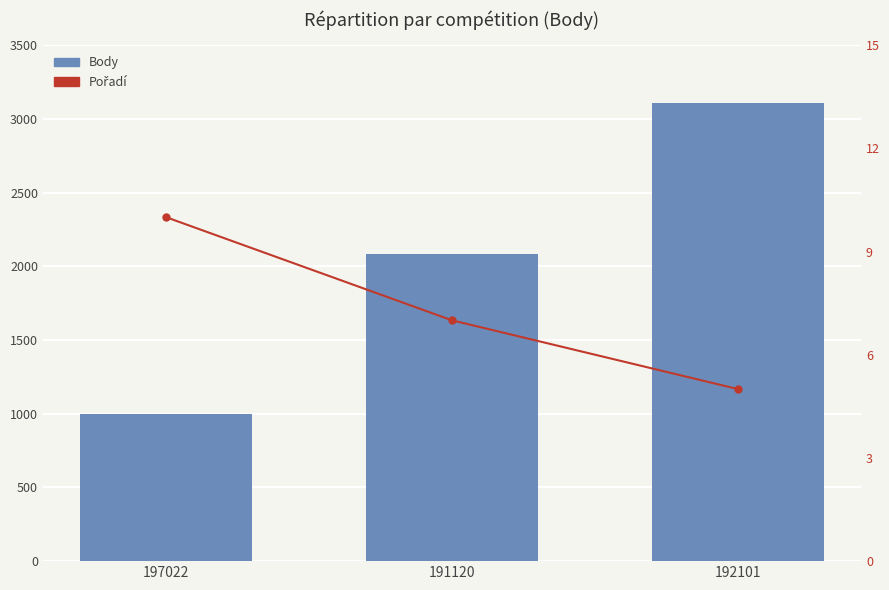

Reading left to right, what are all the values shown in this chart?

Body: 197022=997	191120=2081	192101=3104
Pořadí: 197022=10	191120=7	192101=5